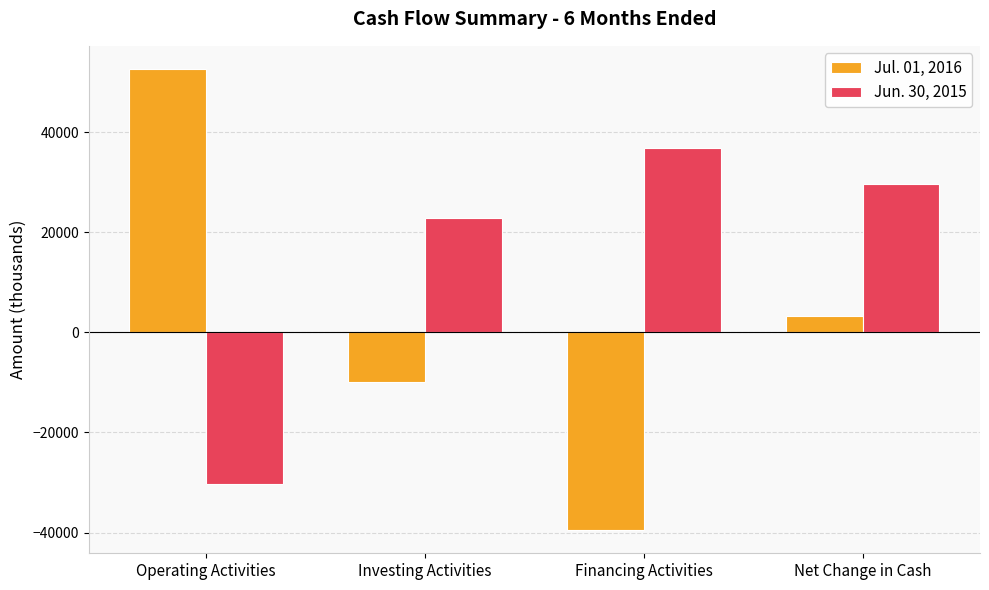

What position from the right is Operating Activities?

4